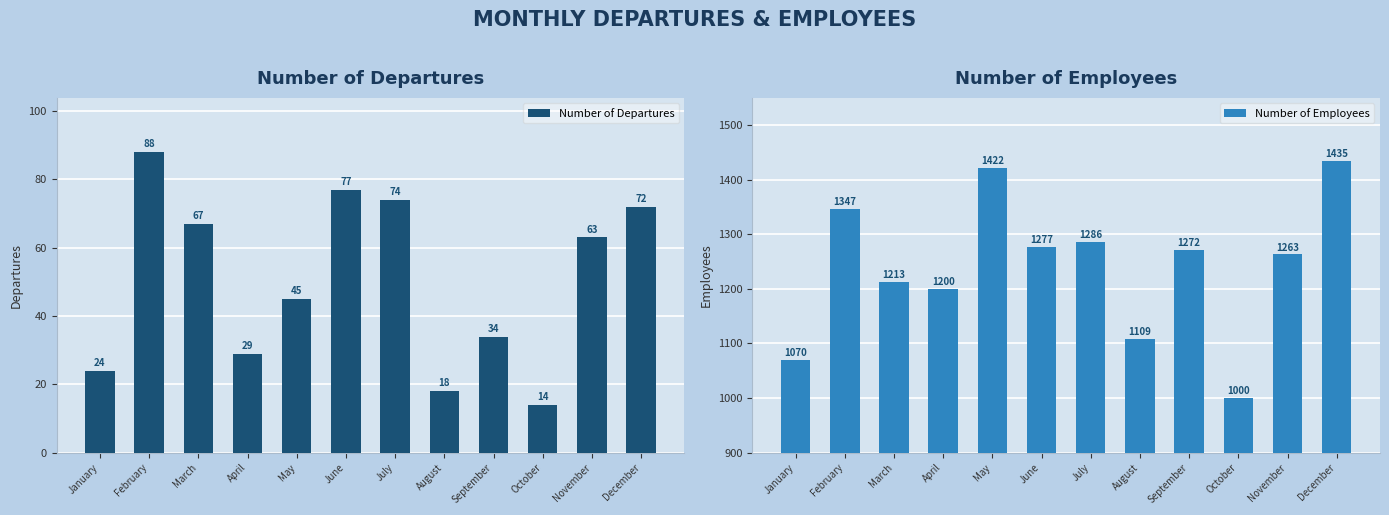

What is the sum of the Number of Employees values at April and October?

2200